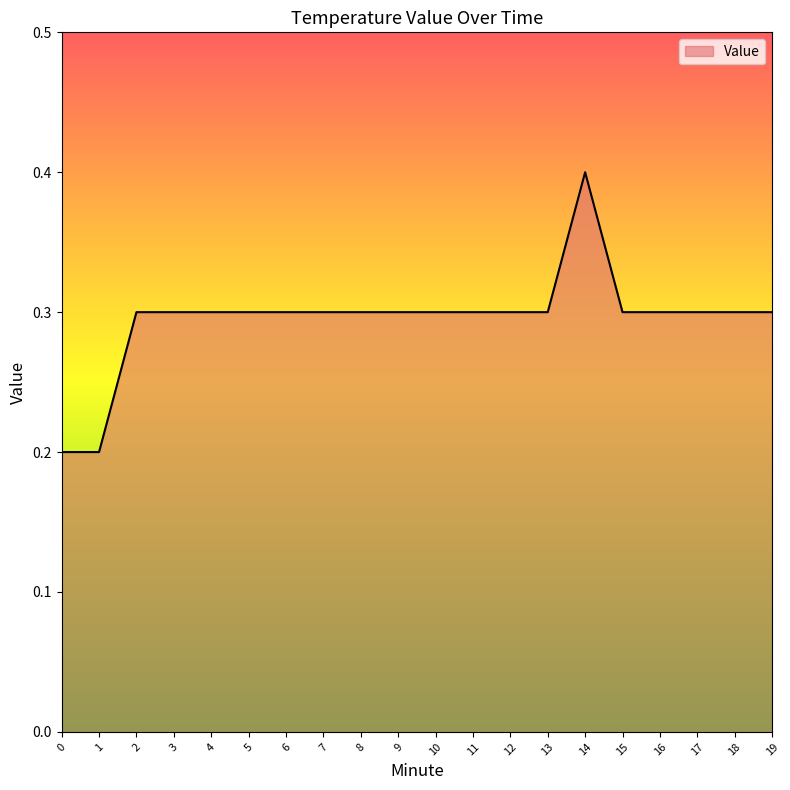

Reading left to right, what are all the values shown in this chart?

0=0.2	1=0.2	2=0.3	3=0.3	4=0.3	5=0.3	6=0.3	7=0.3	8=0.3	9=0.3	10=0.3	11=0.3	12=0.3	13=0.3	14=0.4	15=0.3	16=0.3	17=0.3	18=0.3	19=0.3